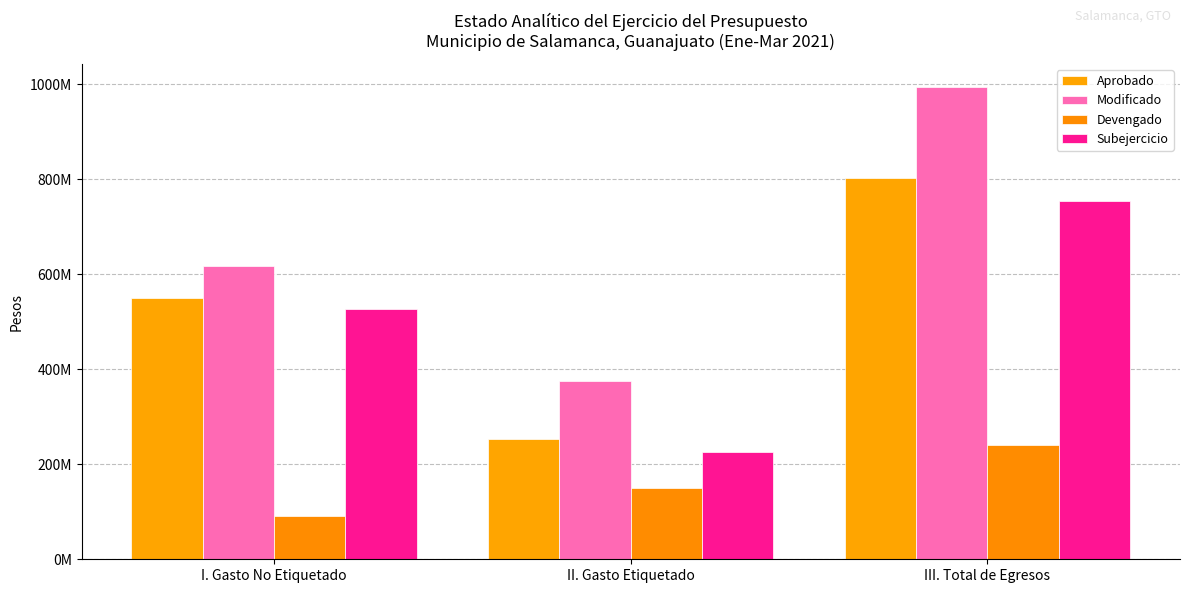

Does the chart contain stacked bars?

No